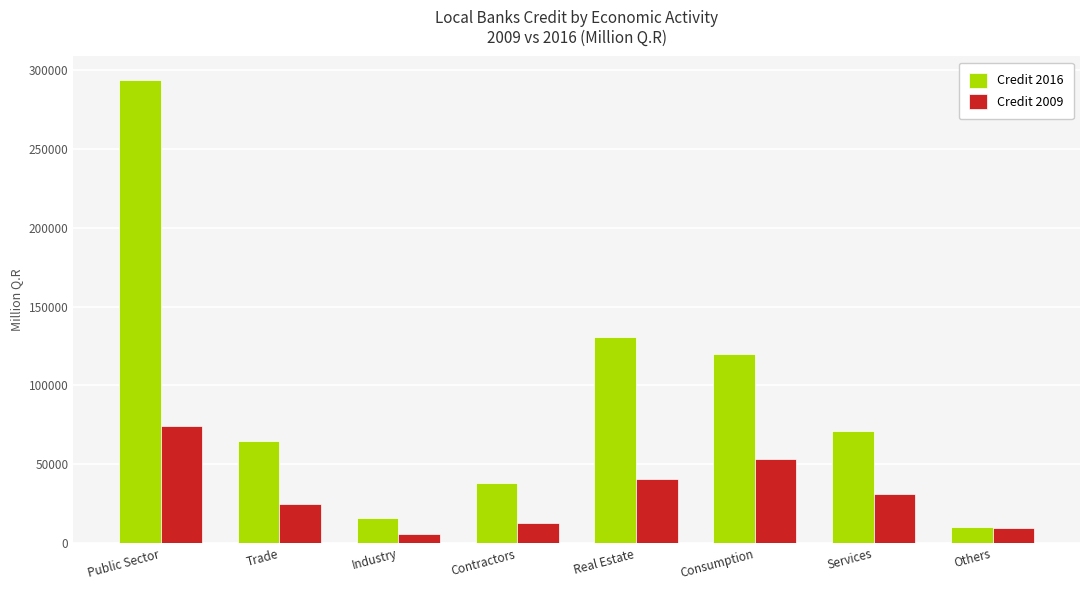

What is the label of the 5th bar from the left?

Real Estate